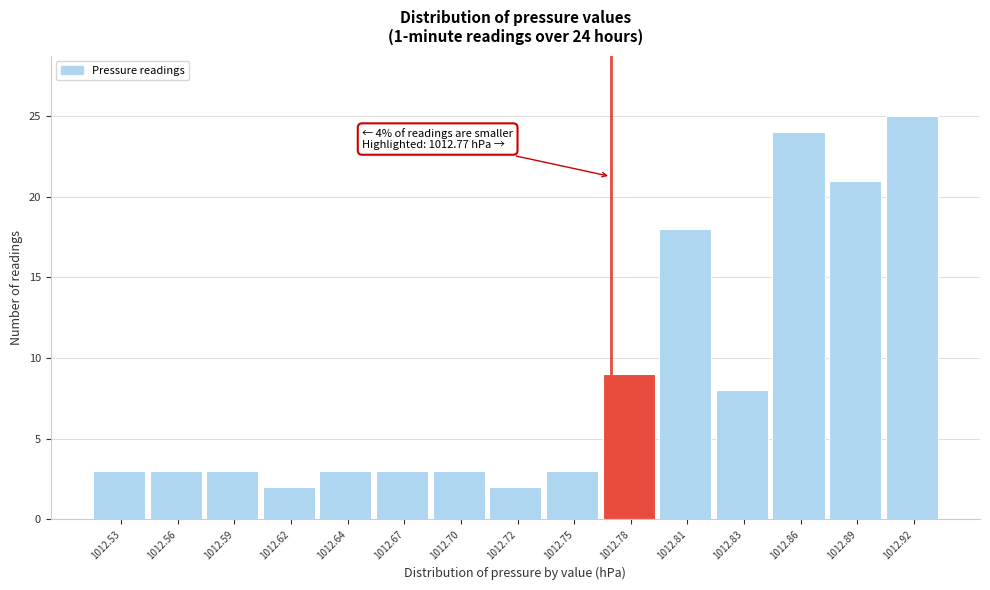

Reading left to right, what are all the values shown in this chart?

1012.53=3	1012.56=3	1012.59=3	1012.62=2	1012.64=3	1012.67=3	1012.70=3	1012.72=2	1012.75=3	1012.78=9	1012.81=18	1012.83=8	1012.86=24	1012.89=21	1012.92=25